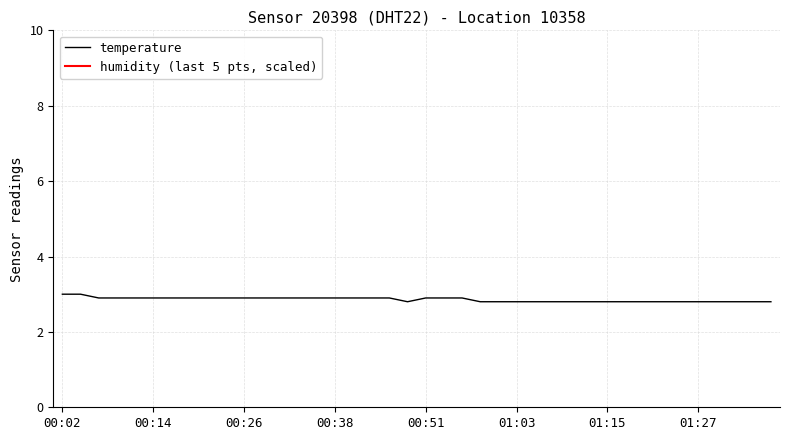

What is the minimum value shown in the chart?

2.8